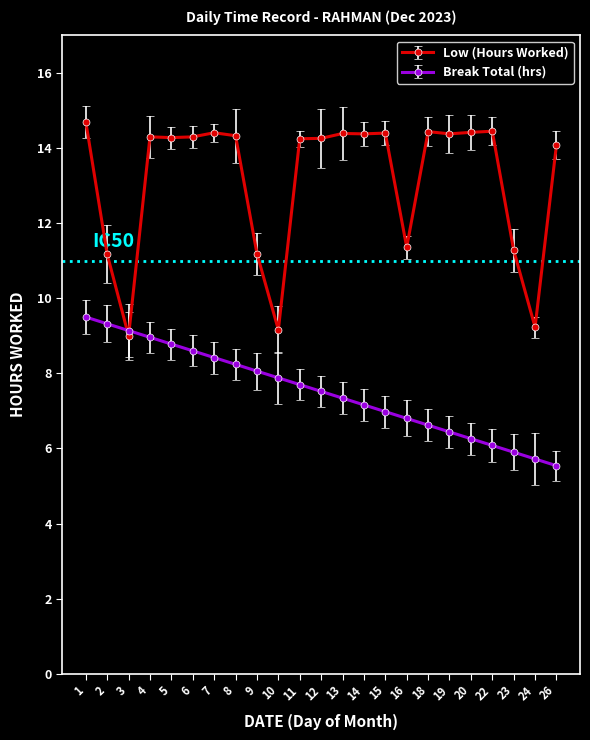

True or false: Low (Hours Worked) has more than 1 interior local peaks.

True